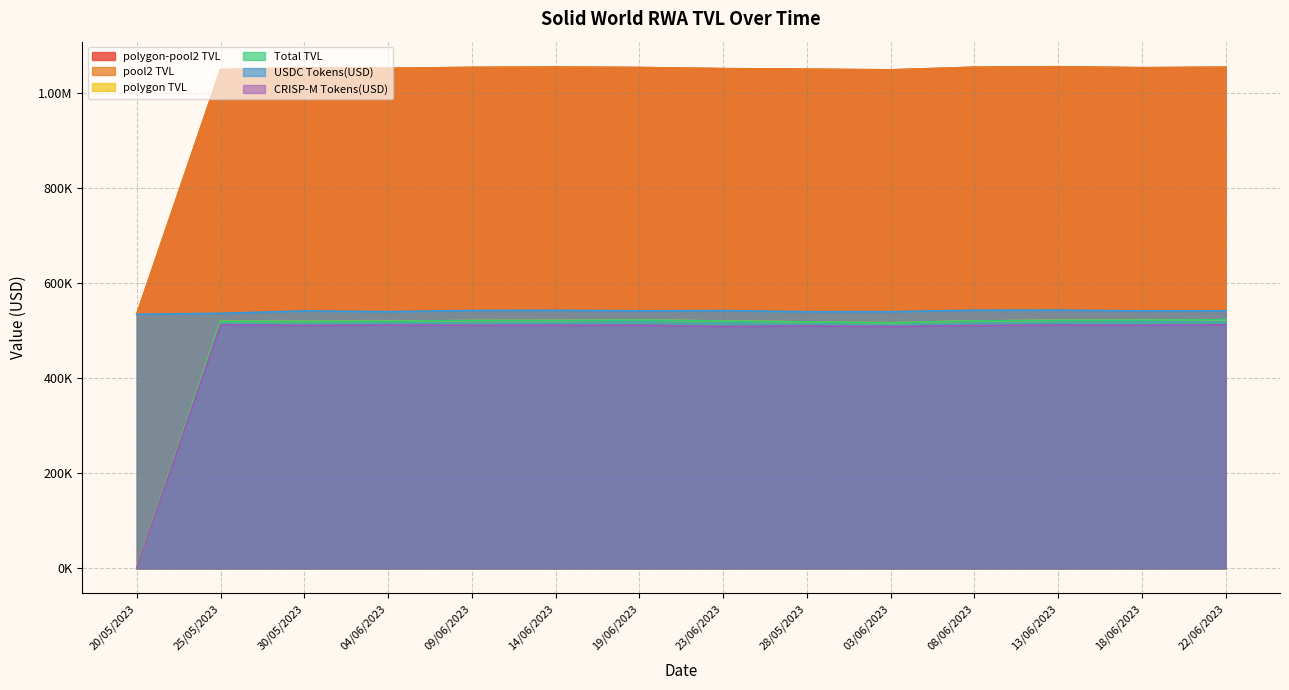

At which label is polygon TVL closest to 261756?

03/06/2023